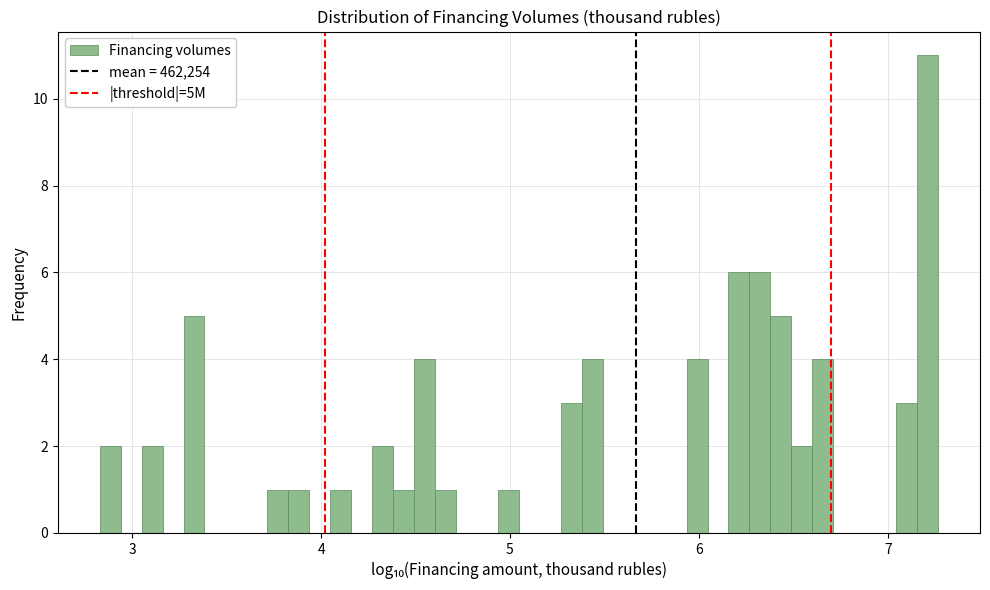

Read against the x-axis, roughly where is the centre of the tallest bar?

7.2